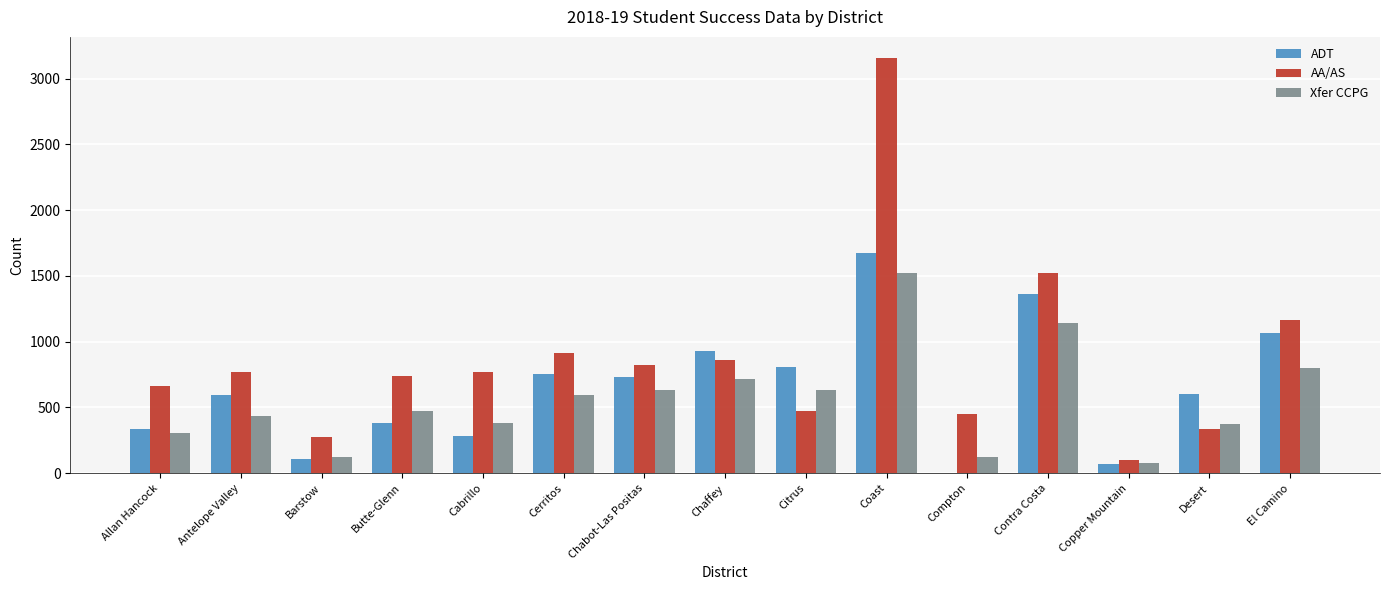

At which label does ADT reach its peak?

Coast